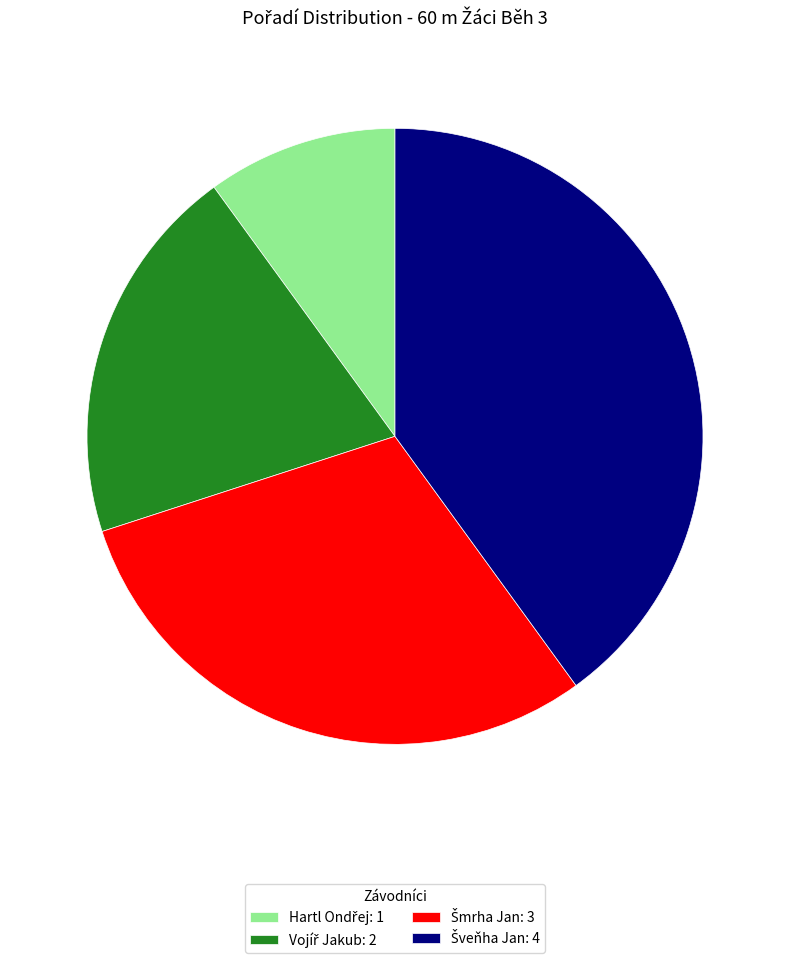

Is there any slice that represents more than half of the pie?

No